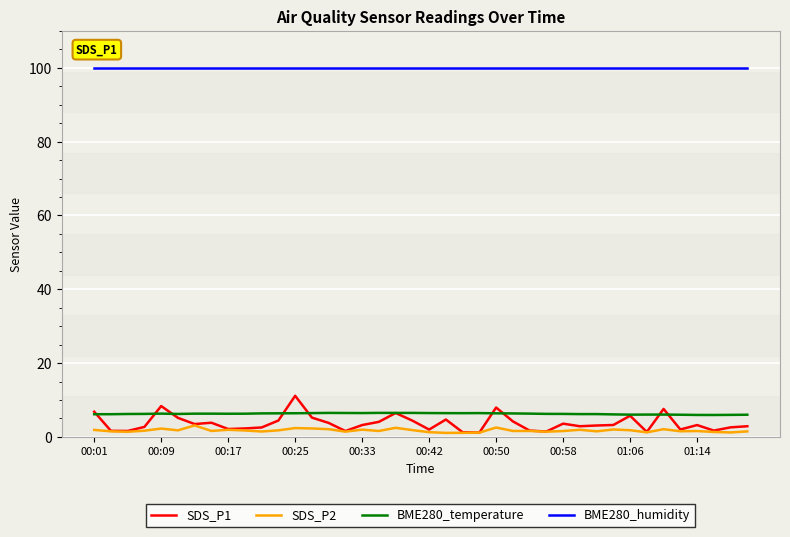

What is the highest value of the SDS_P2 series?

3.1